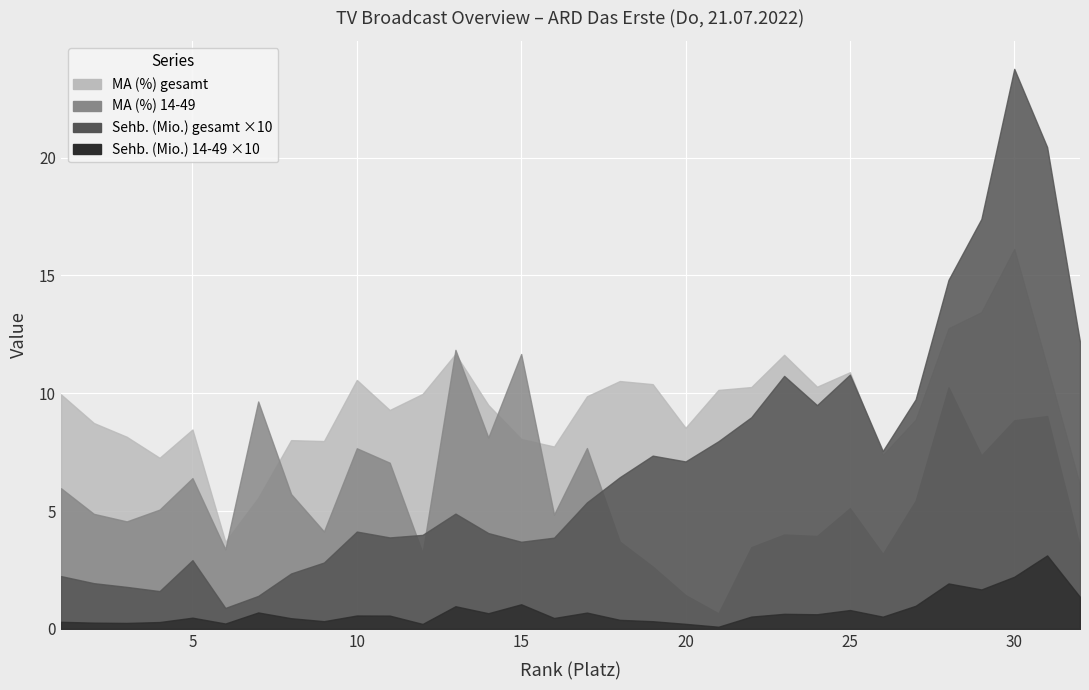

Which category has the lowest value in the MA (%) gesamt series?

6